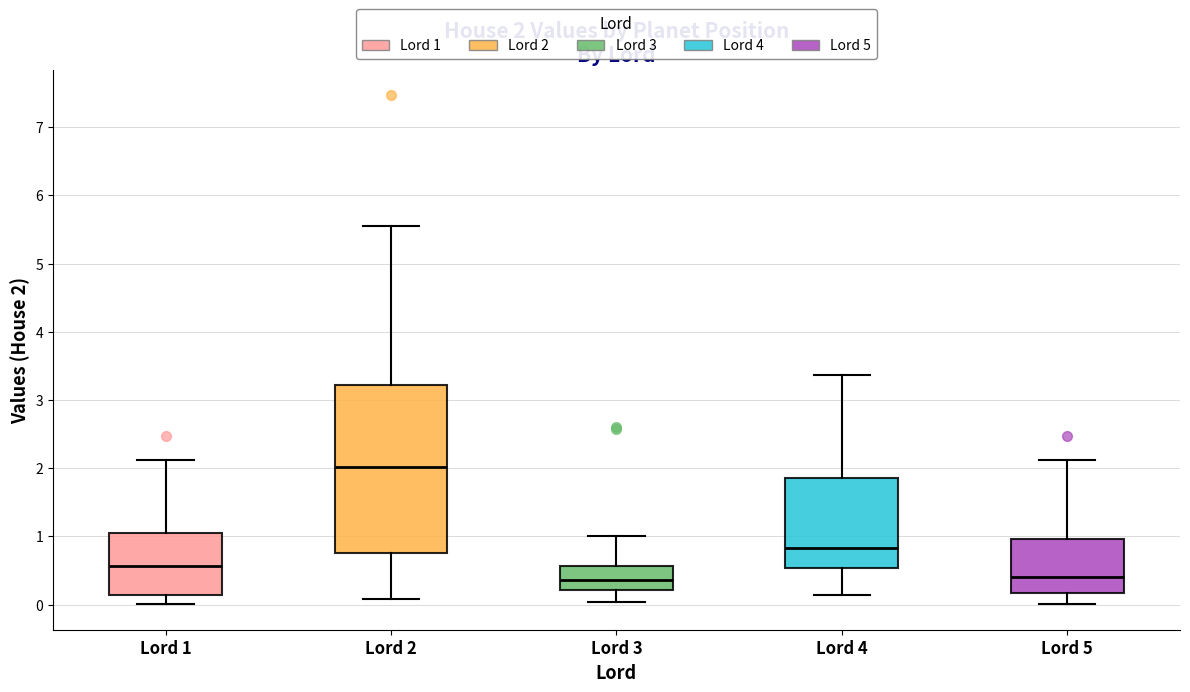

Which box is the tallest, from its lower edge to its upper edge?

Lord 2